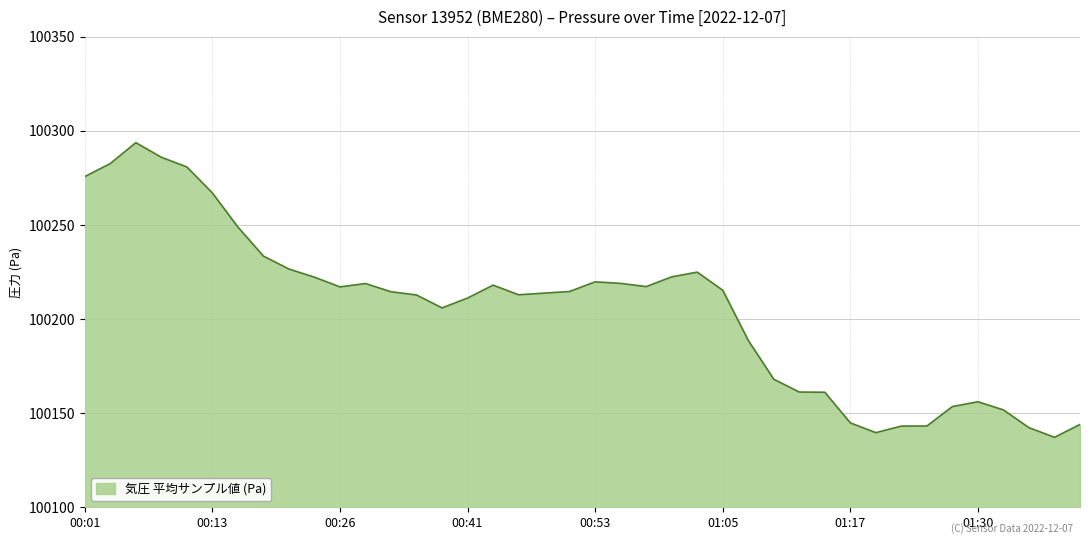

What is the minimum value shown in the chart?

100137.2